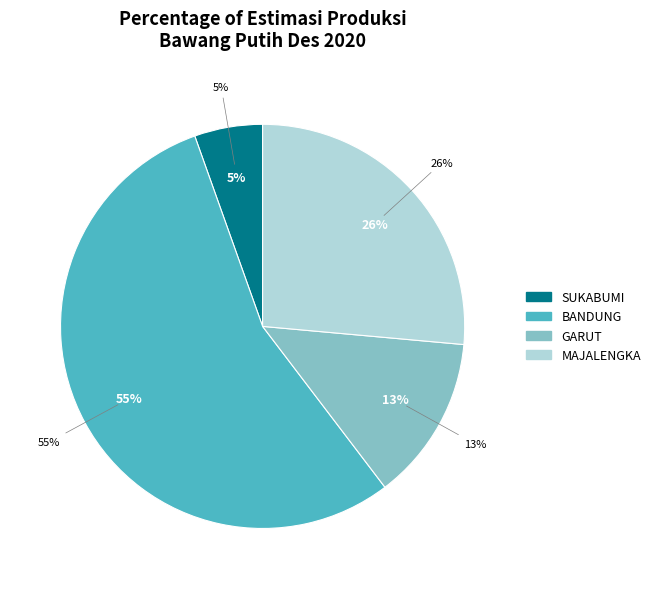

Is it true that SUKABUMI is 5% of the pie?

True